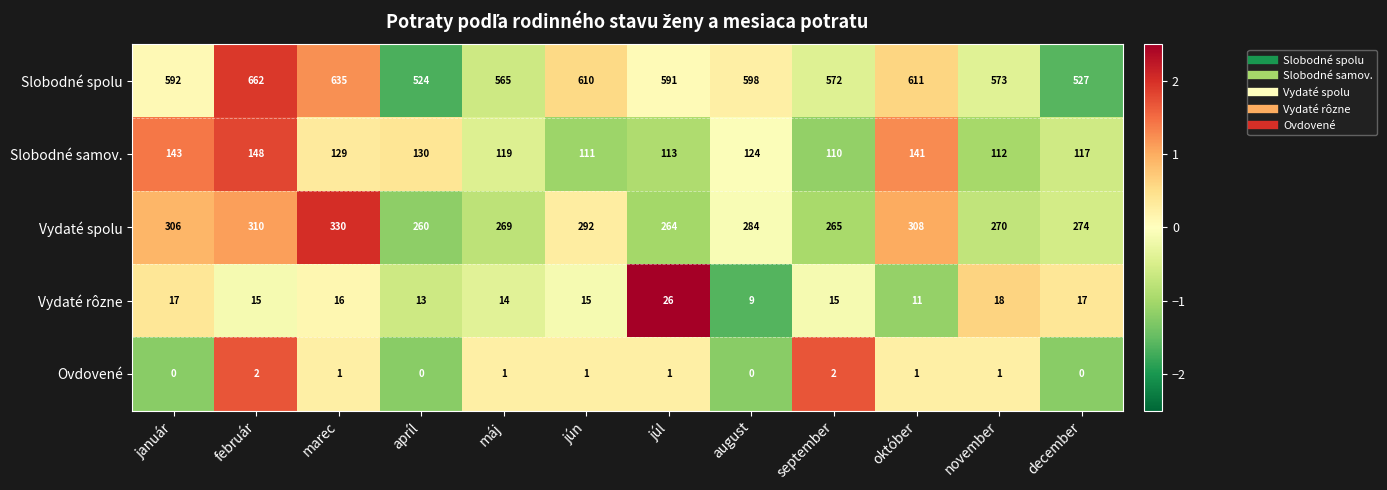

At which category is the sum across all series the highest?

február